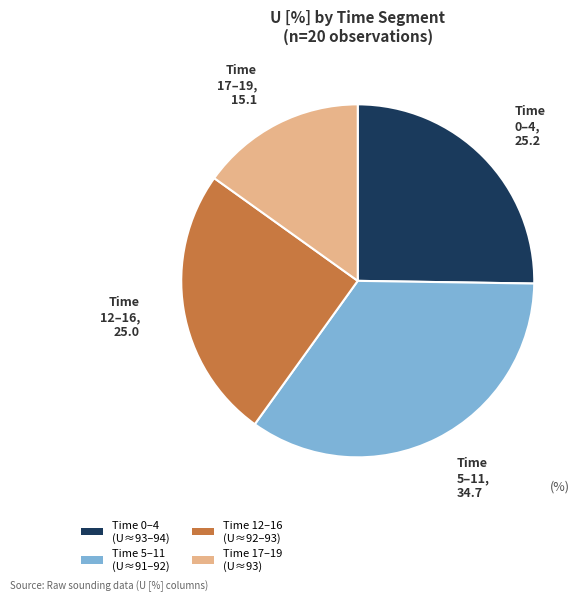

Does Time 0–4 (U≈93–94) represent more than half of the total?

No